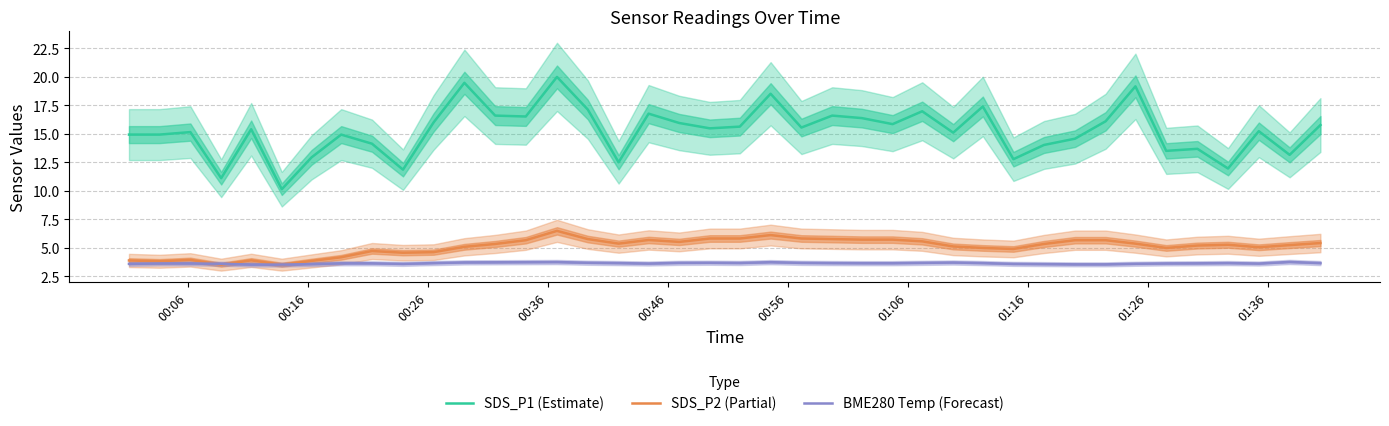

True or false: BME280 Temp (Forecast) and SDS_P1 (Estimate) cross at least once.

False